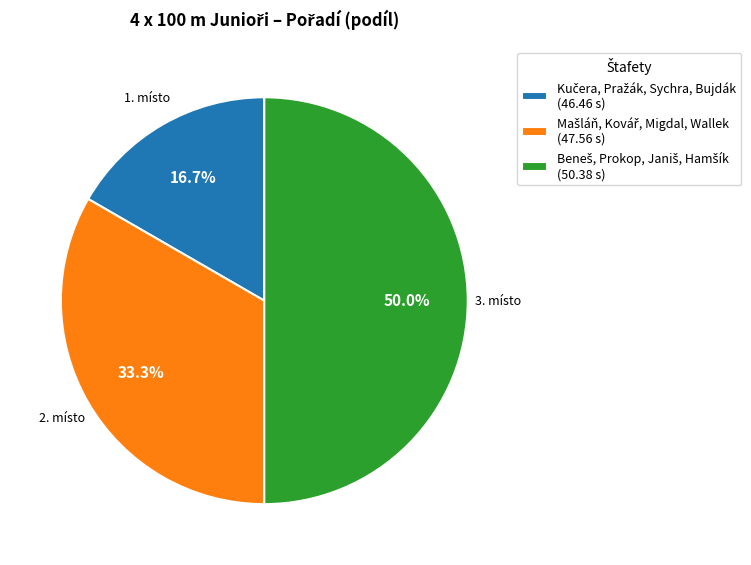

Is it true that Beneš, Prokop, Janiš, Hamšík is 56% of the pie?

False